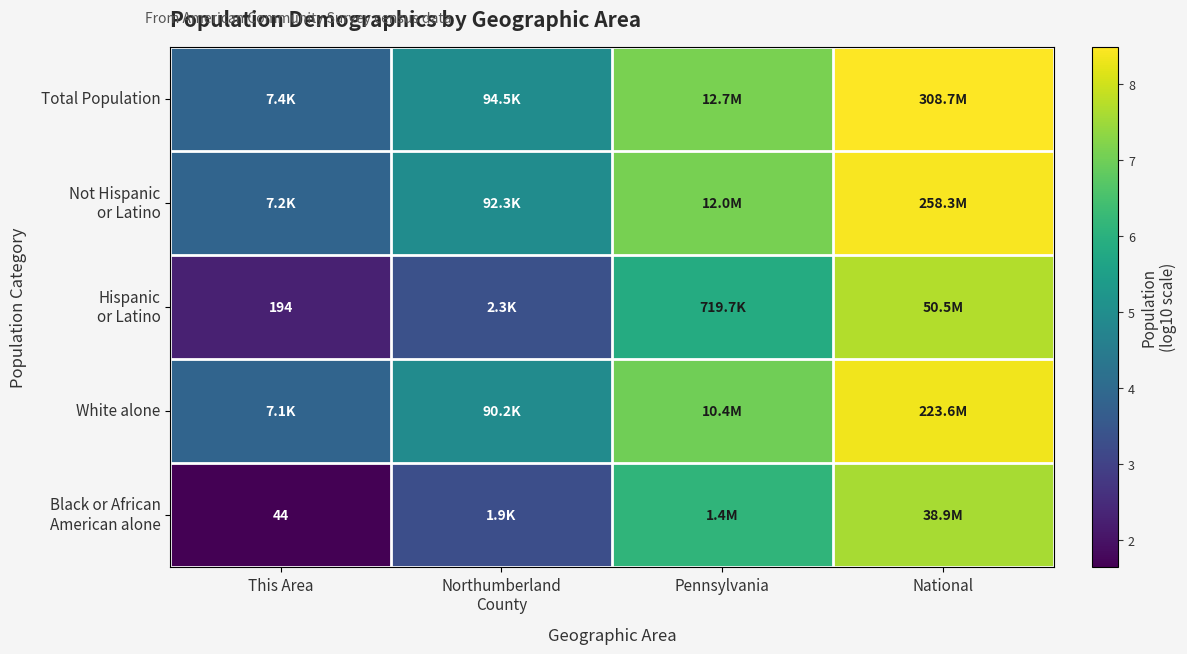

The value of Total Population at Northumberland County is 5.0. True or false?

True